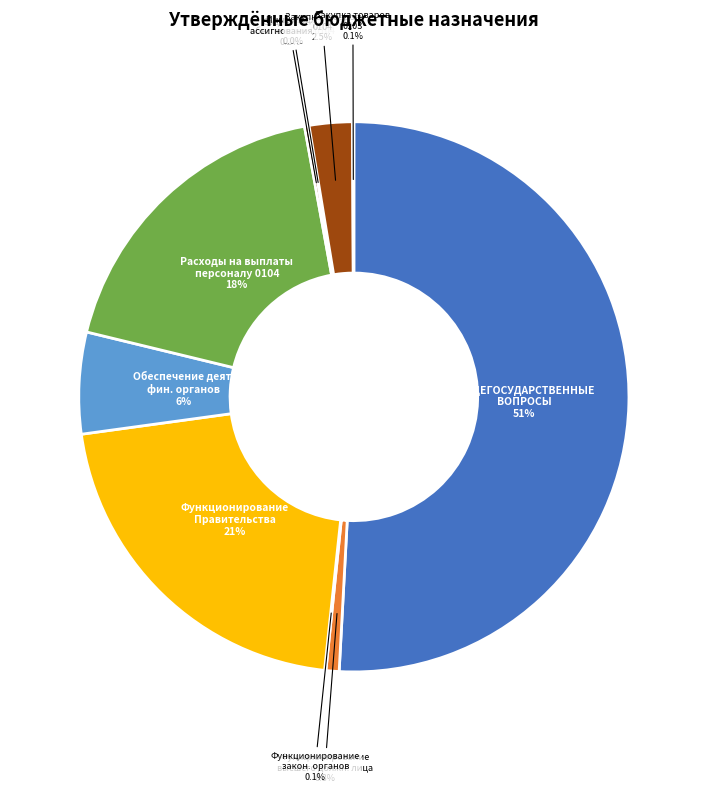

What portion of the pie excludes Расходы на выплаты персоналу 0104?

81.7%